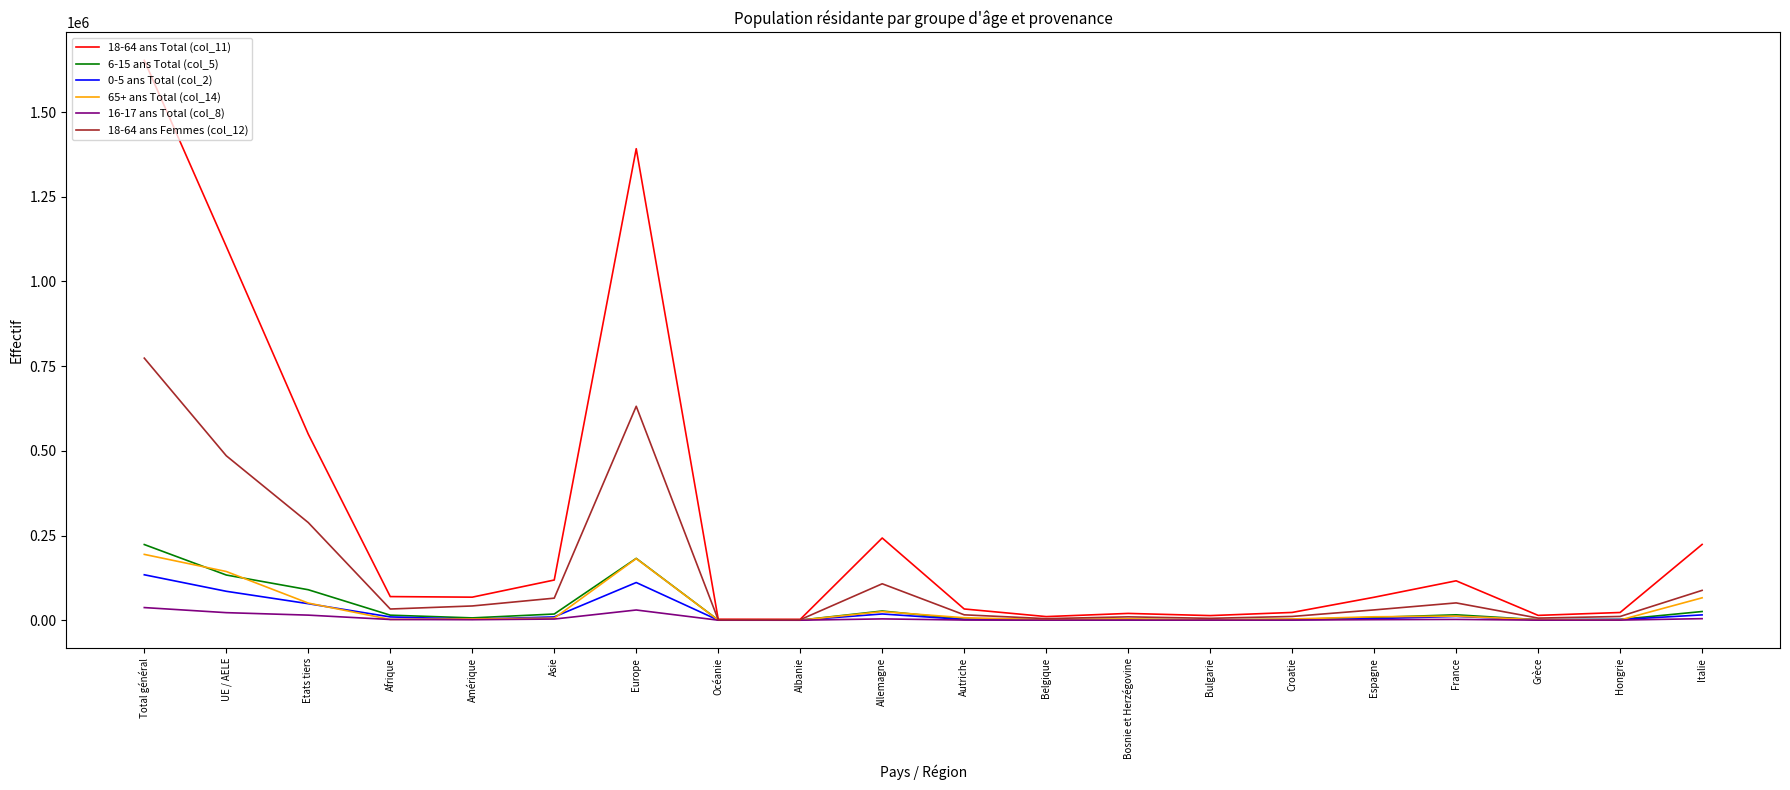

Does the chart have visible grid lines?

No